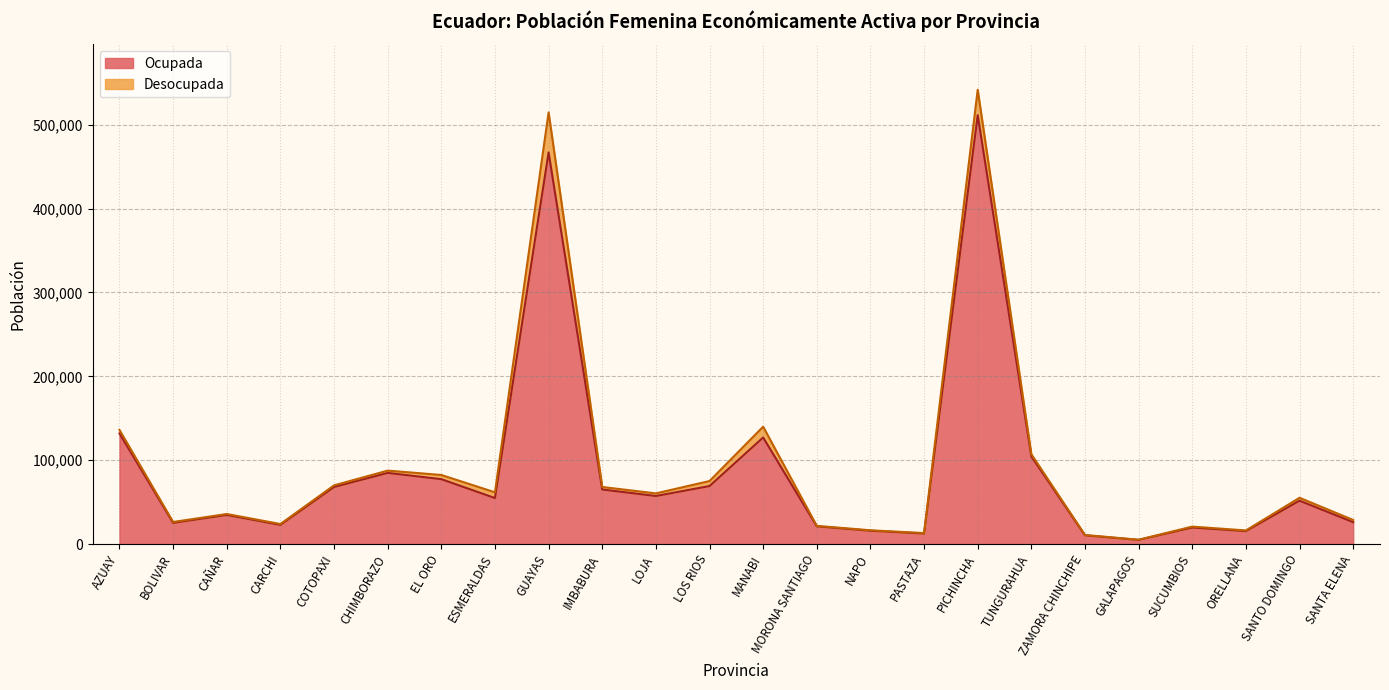

What is the ratio of the value at SANTA ELENA to the value at MORONA SANTIAGO?

1.2